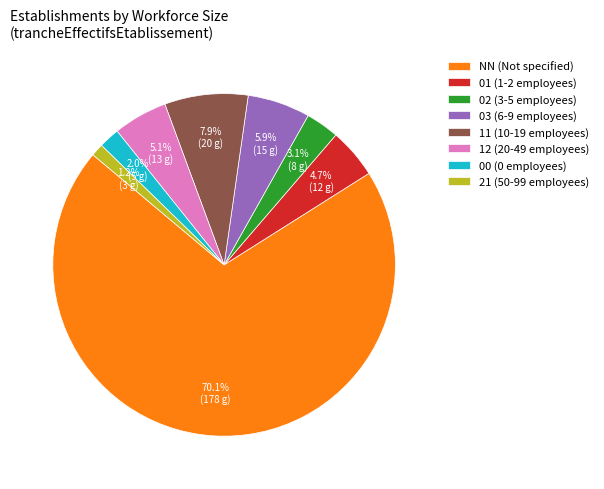

Which slice is the smallest?

21